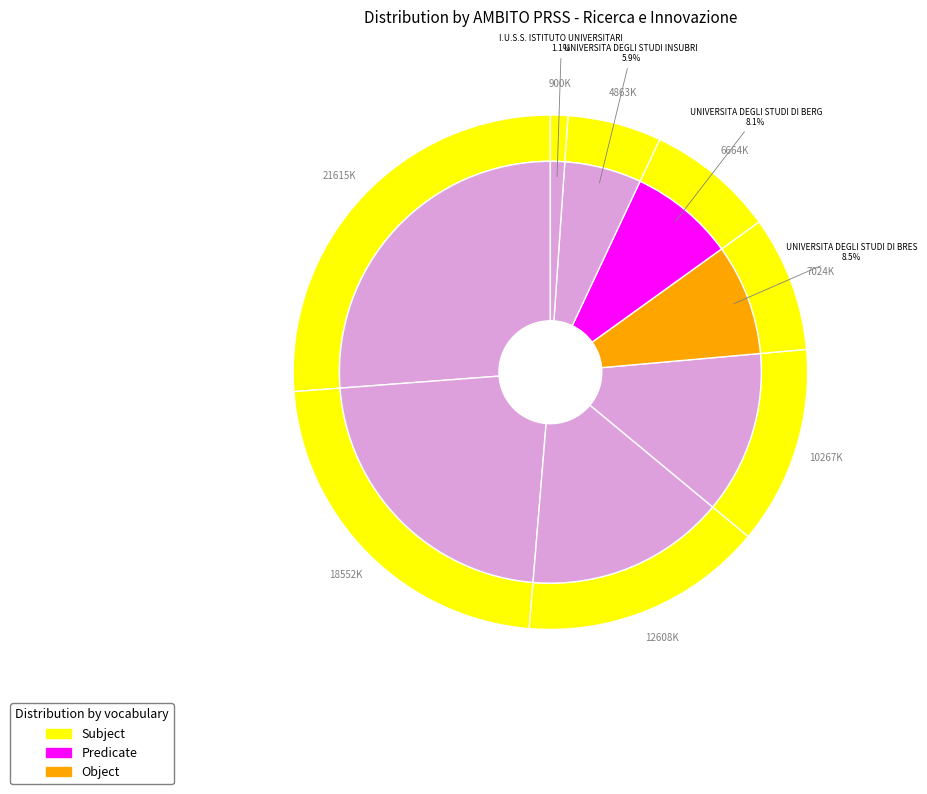

Is there a majority slice in this chart?

No